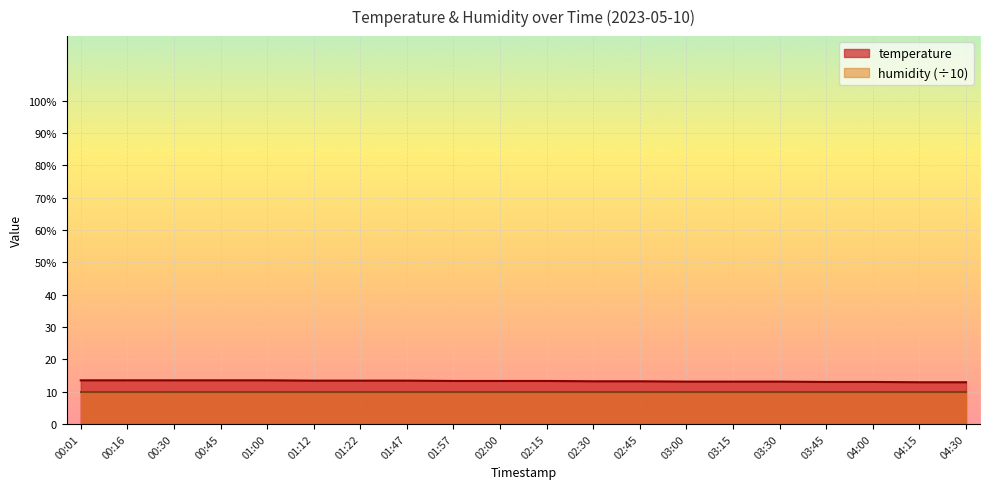

What is the average value?

13.3